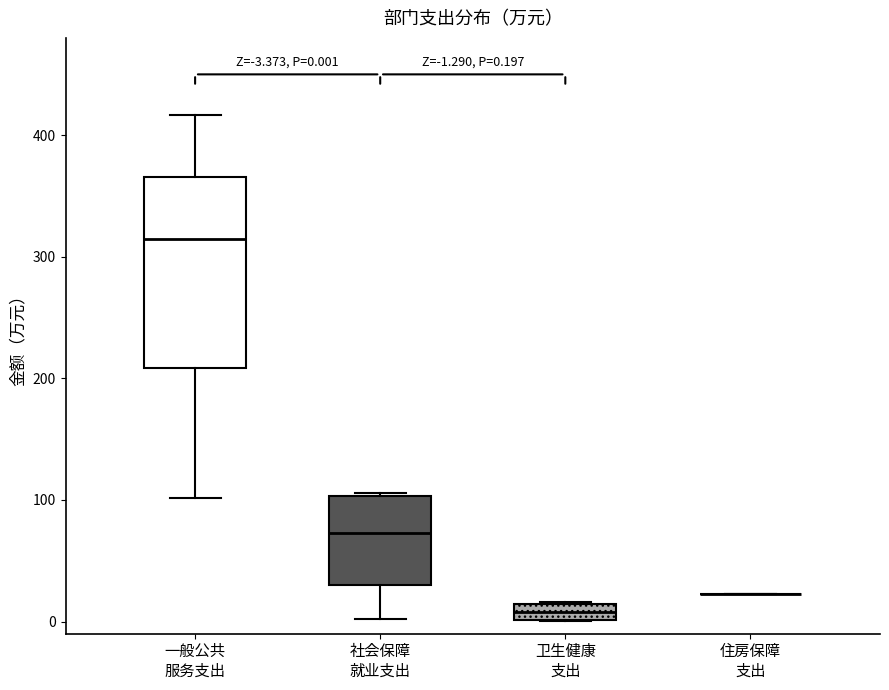

Comparing the boxes themselves (not the whiskers), which one is the tallest?

一般公共 服务支出